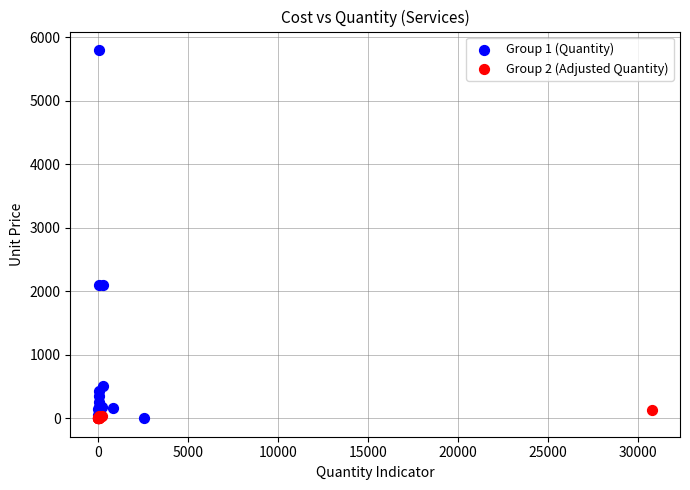

Which series has the largest Y range (max minus min)?

Group 1 (Quantity)